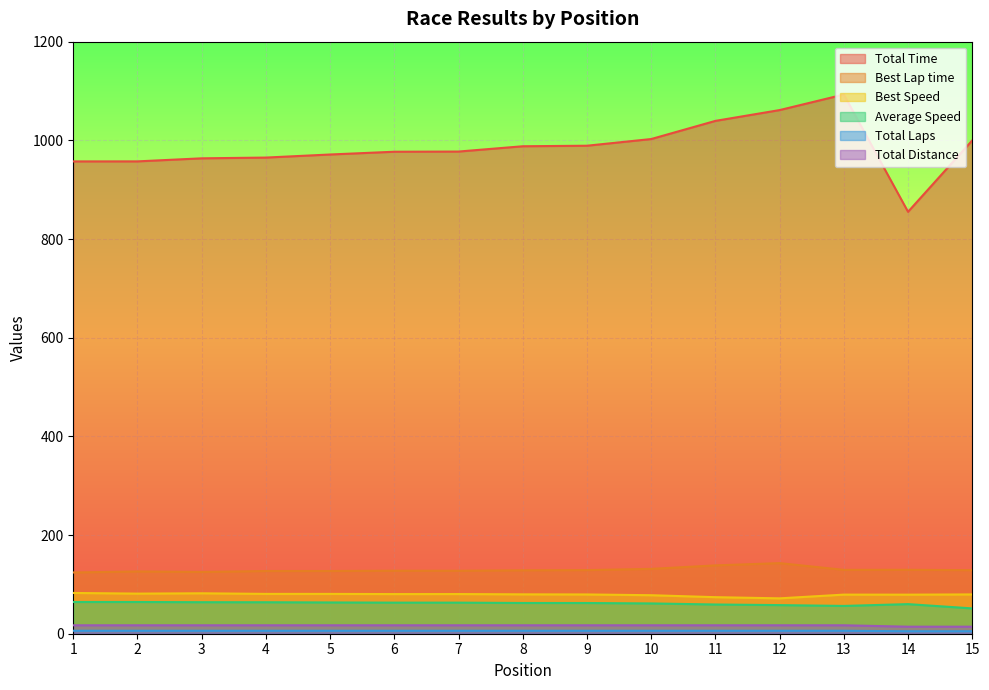

How many lines are shown in the chart?

6